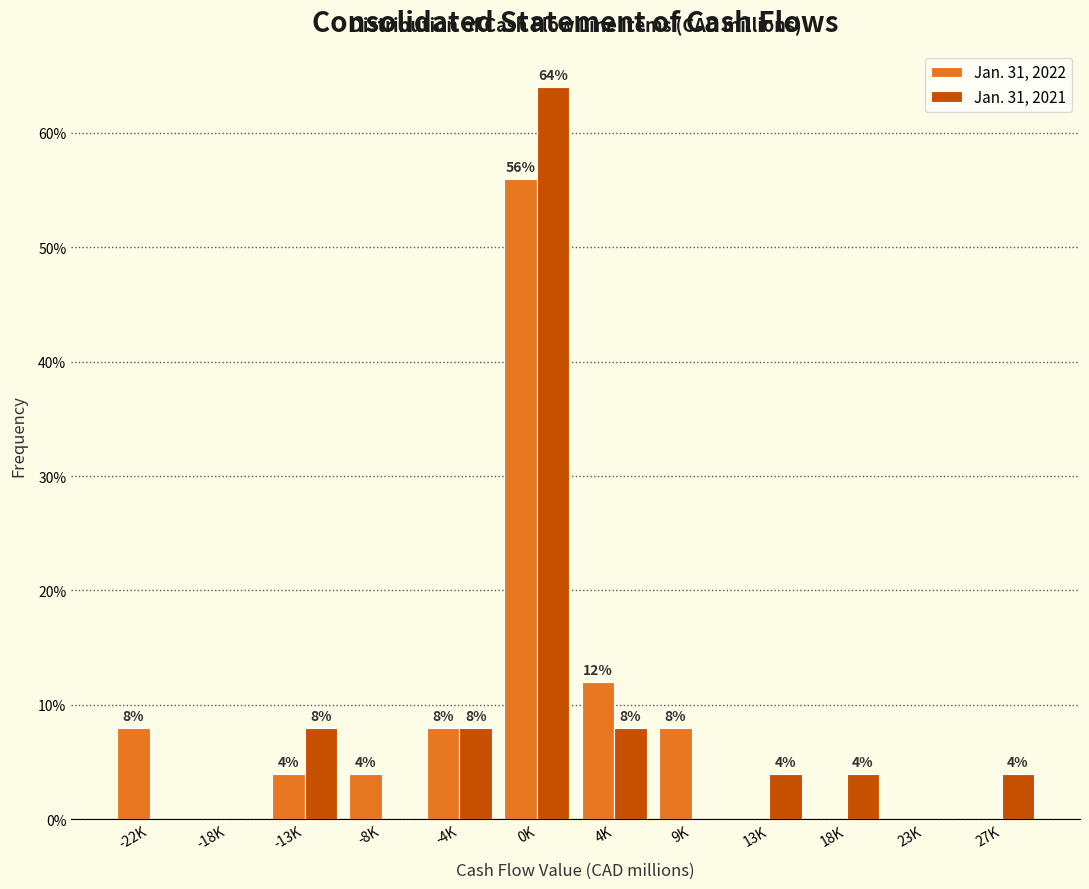

Reading left to right, what are all the values shown in this chart?

Jan. 31, 2022: -22K=8.0	-18K=0.0	-13K=4.0	-8K=4.0	-4K=8.0	0K=56.0	4K=12.0	9K=8.0	13K=0.0	18K=0.0	23K=0.0	27K=0.0
Jan. 31, 2021: -22K=0.0	-18K=0.0	-13K=8.0	-8K=0.0	-4K=8.0	0K=64.0	4K=8.0	9K=0.0	13K=4.0	18K=4.0	23K=0.0	27K=4.0